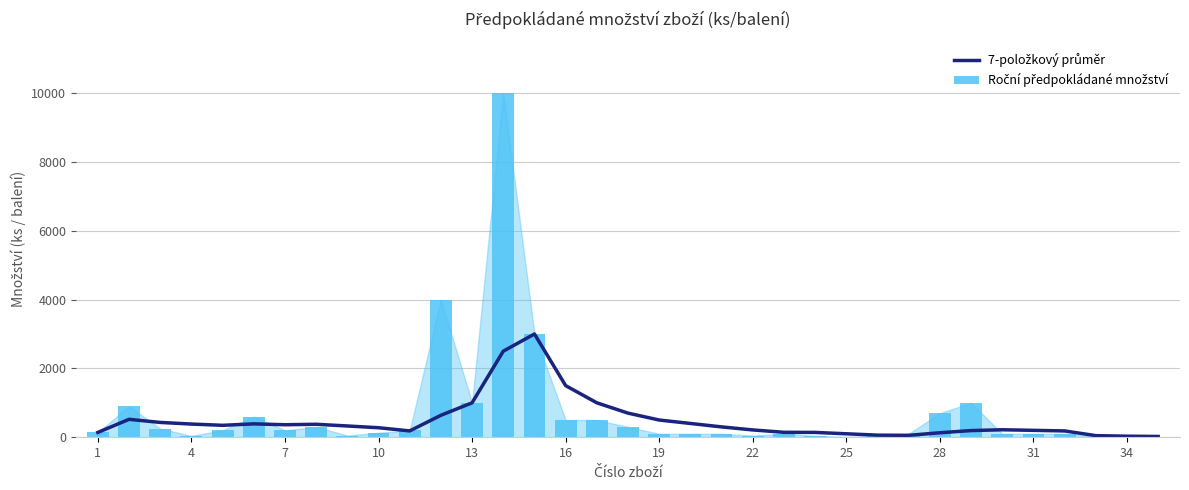

Does the chart contain stacked bars?

No